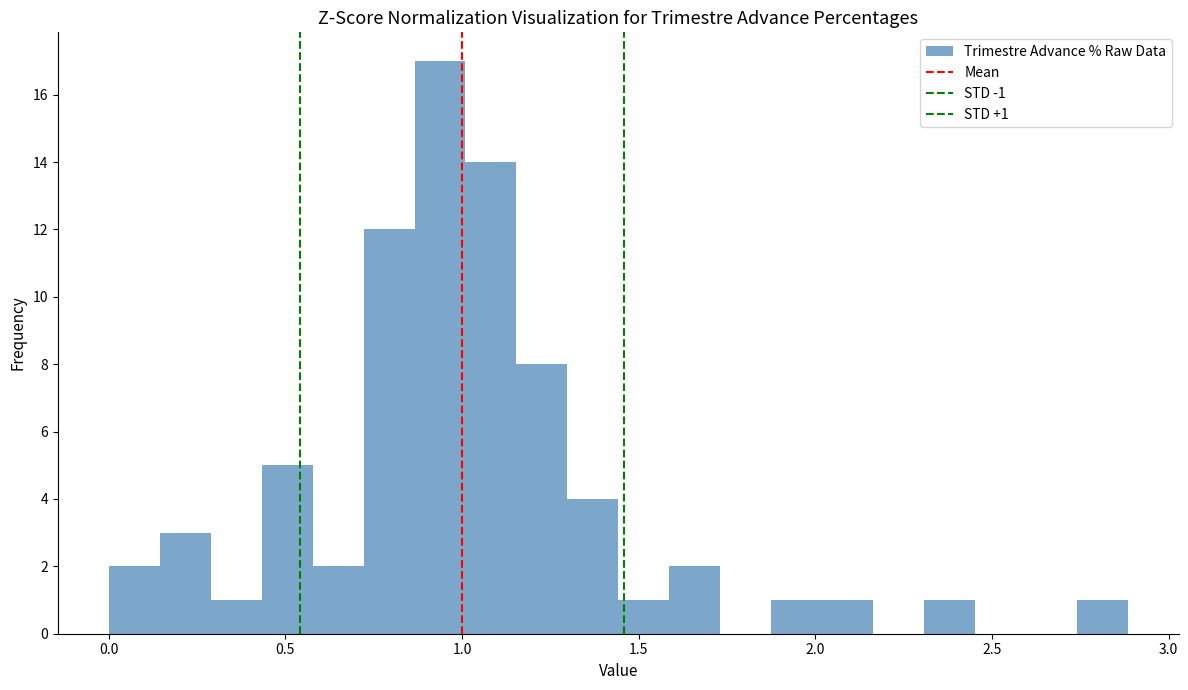

Around what value on the x-axis is the tallest bar? Give the approximate position of its centre, as read against the axis.

0.95